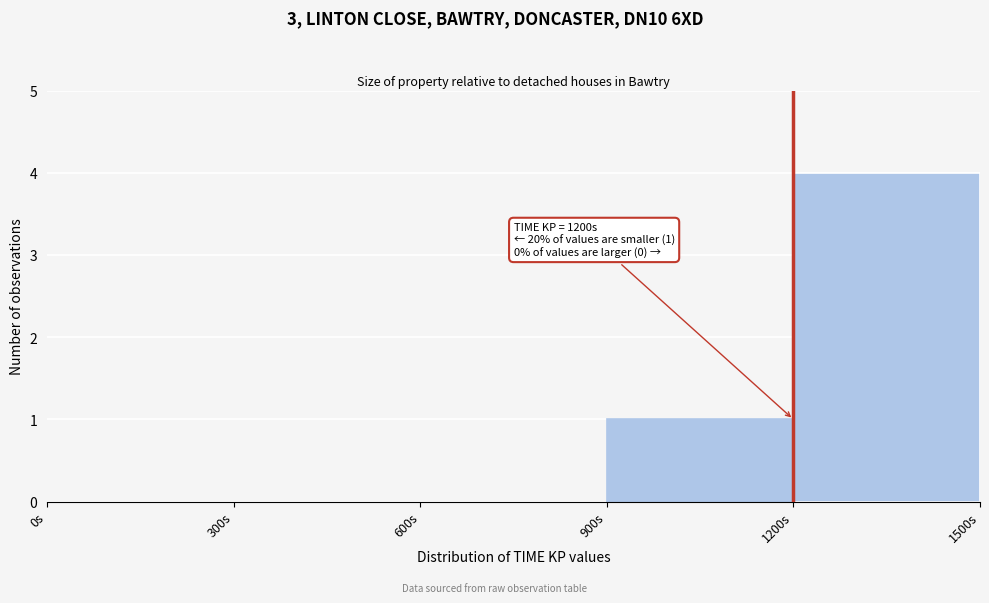

Which range on the x-axis has the tallest bar?

1200 to 1500